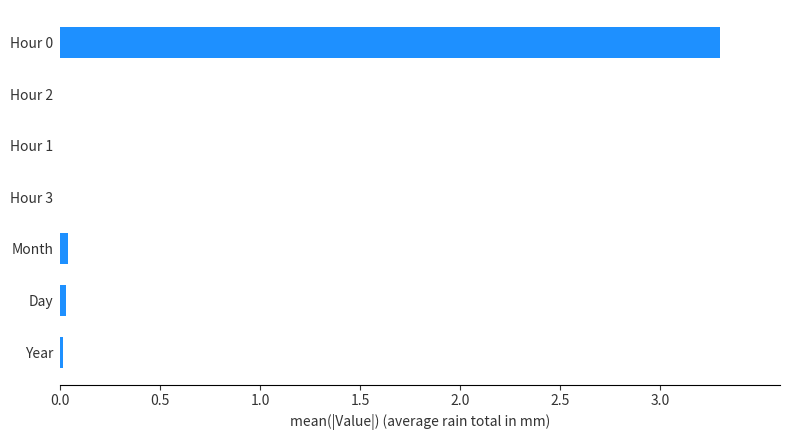

What is the maximum value shown in the chart?

3.3